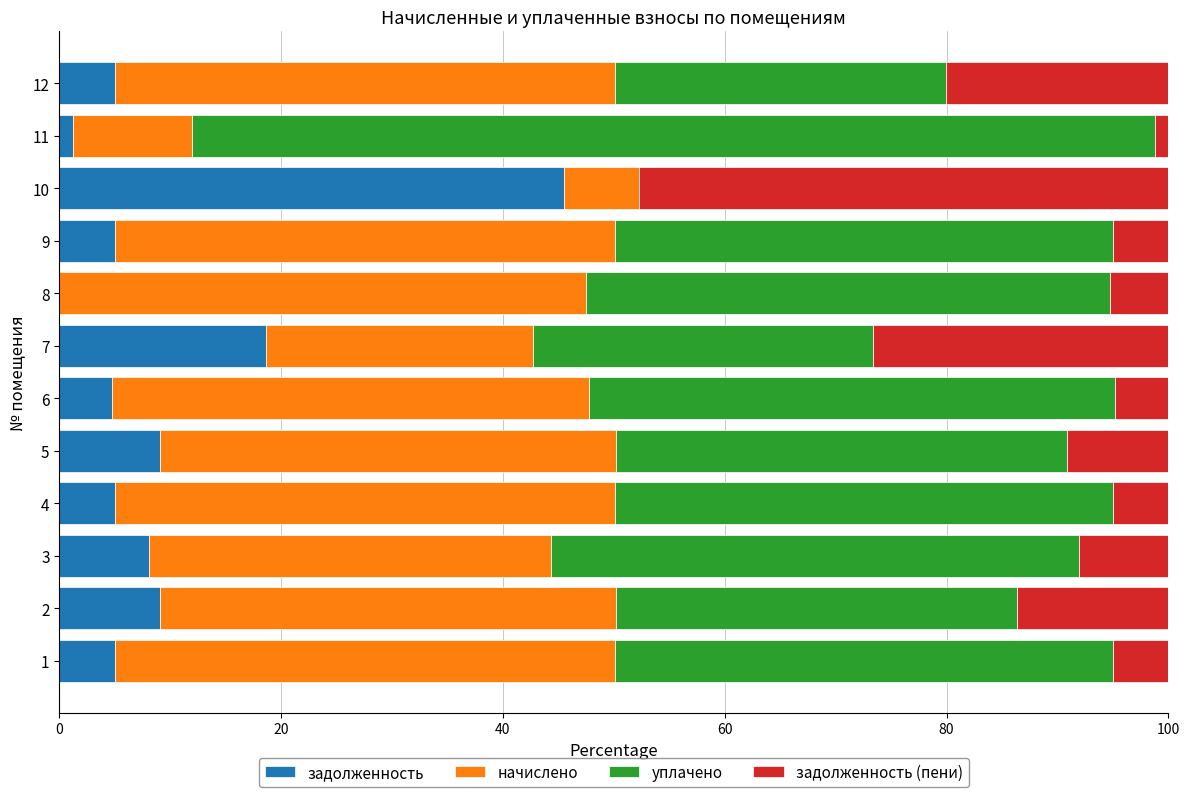

What is the sum of the задолженность values at 10 and 9?

50.5